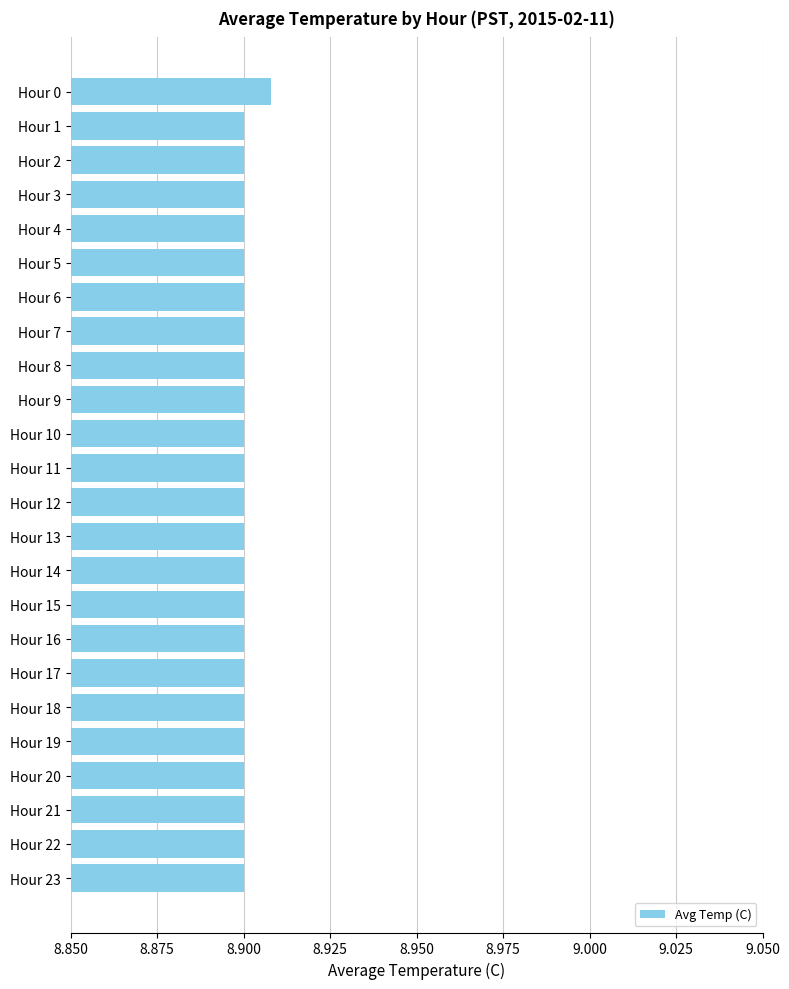

What is the ratio of the value at Hour 7 to the value at Hour 18?

1.0